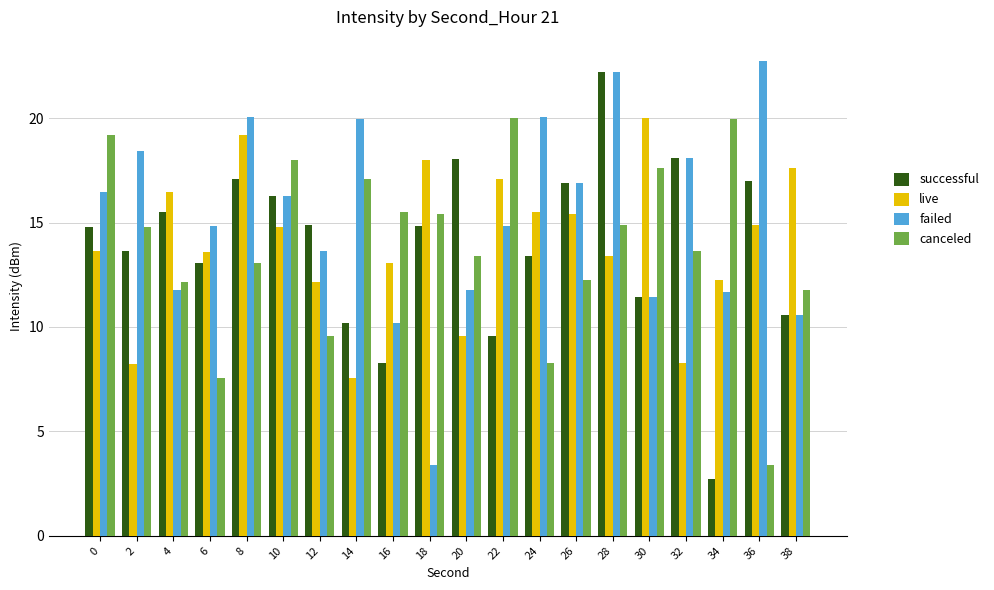

Are the bars horizontal?

No